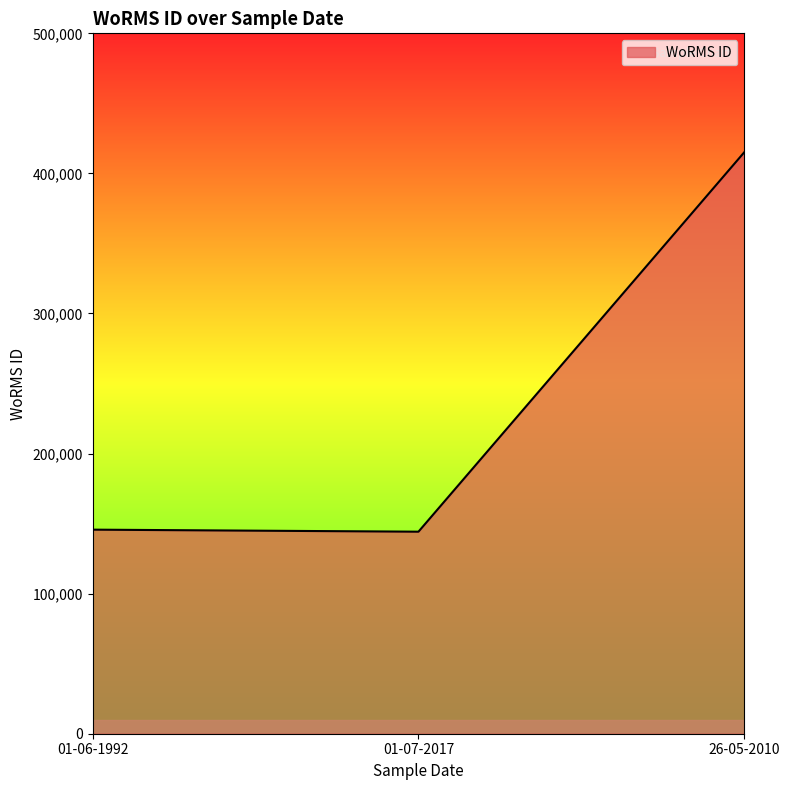

Which category has the highest value across all series?

26-05-2010